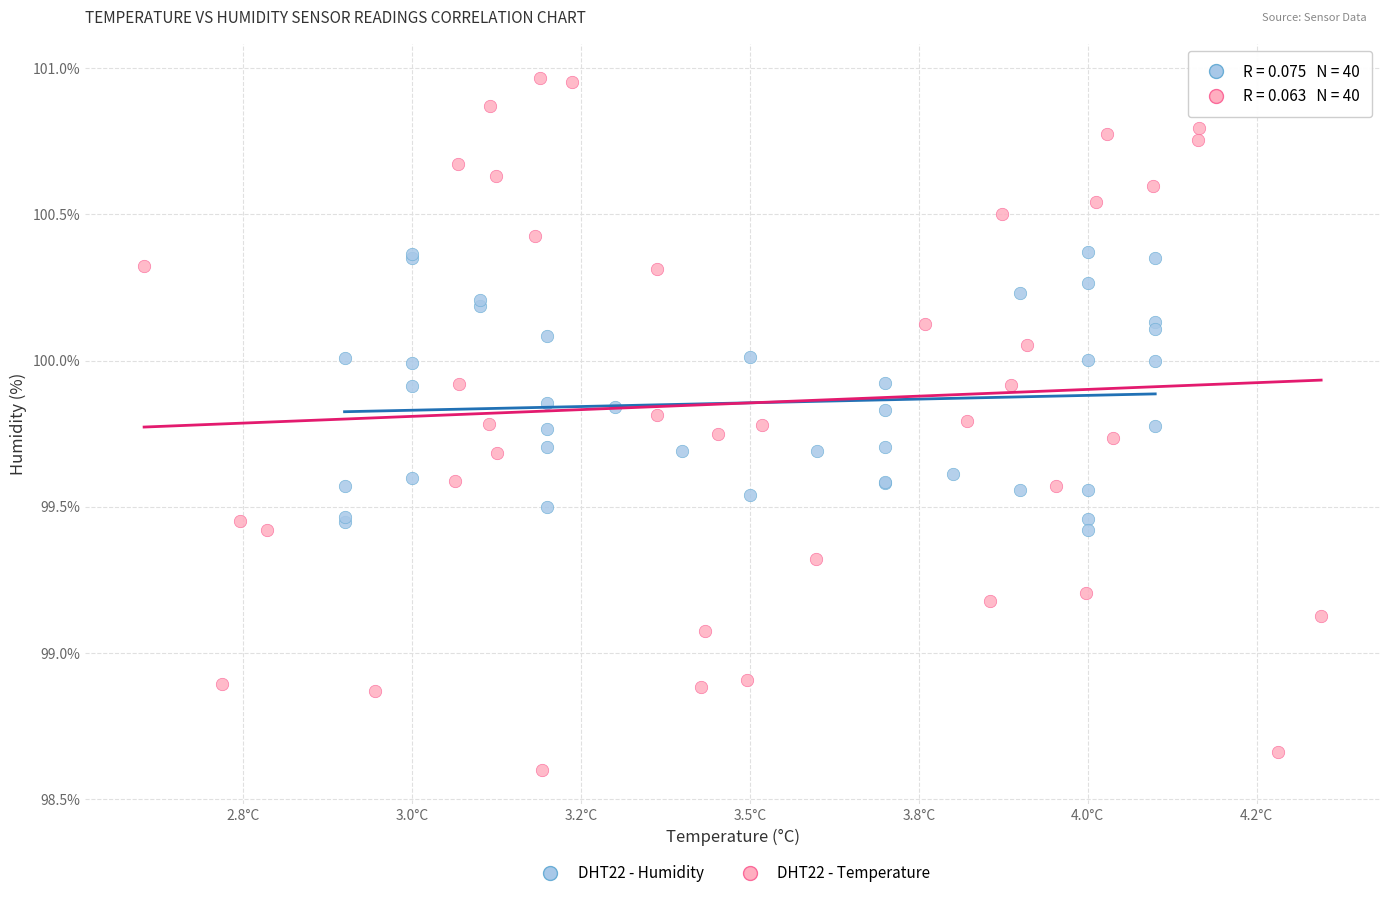

Which series reaches the maximum Y coordinate?

DHT22 - Temperature